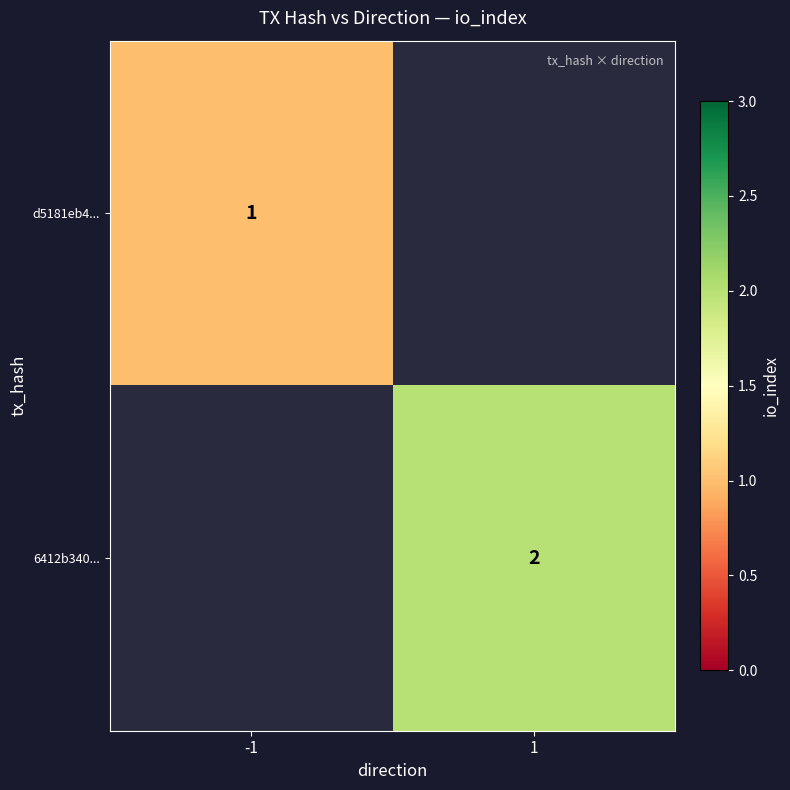

Is it true that d5181eb4... equals 1 at -1?

True